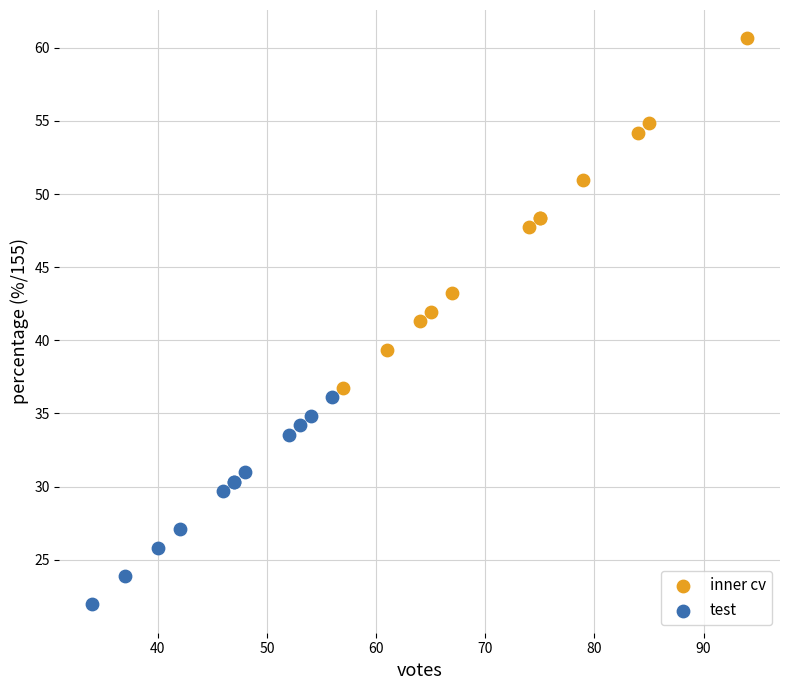

Which series reaches the maximum Y coordinate?

inner cv